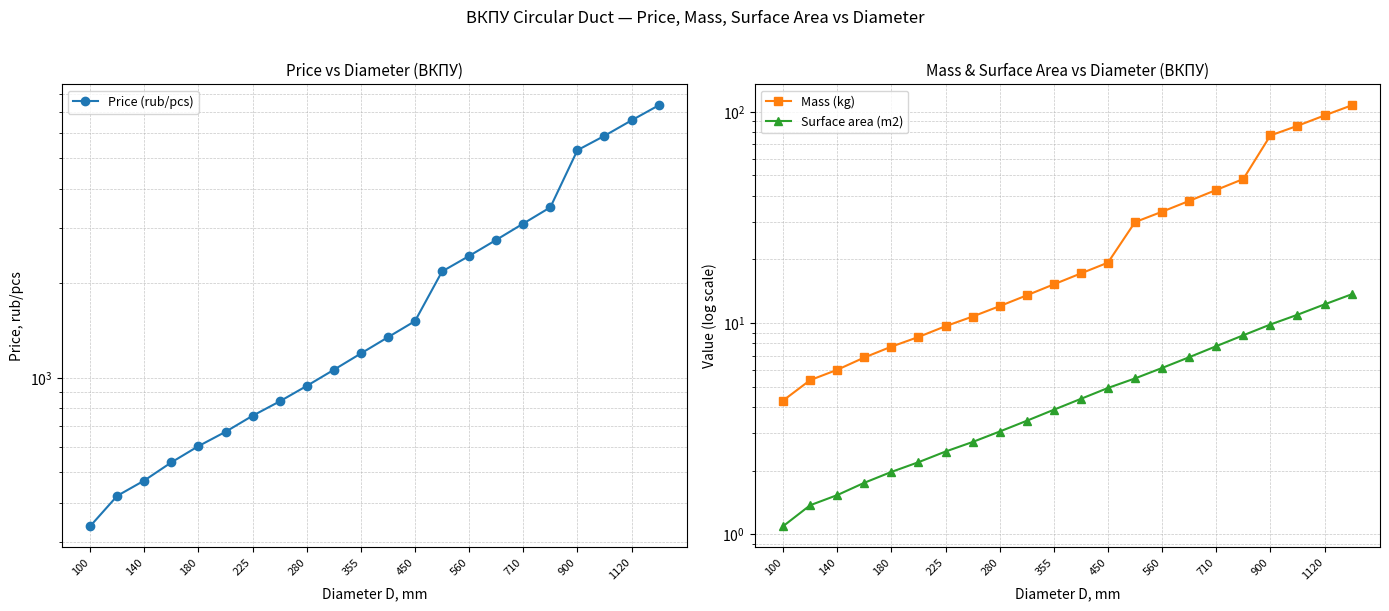

What are all the series names shown in the legend?

Price (rub/pcs), Mass (kg), Surface area (m2)